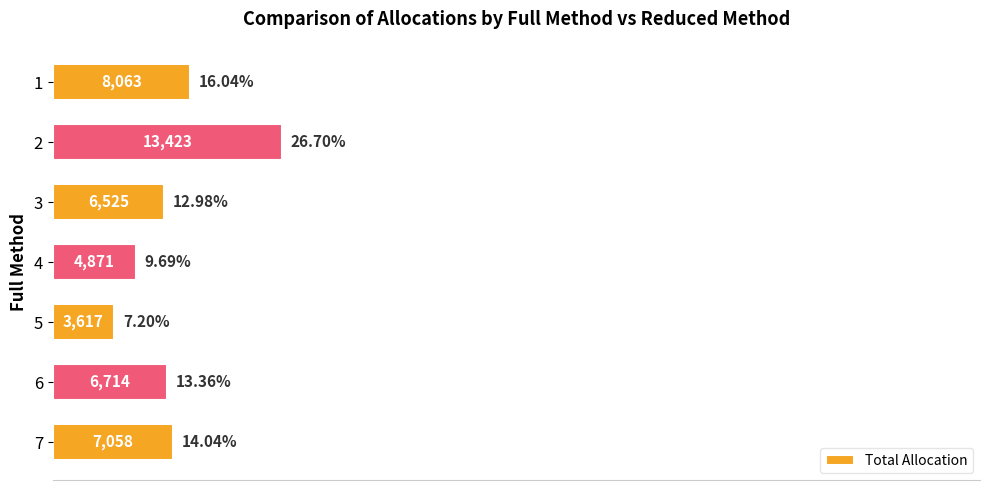

What is the difference between the values at 2 and 6?

6709